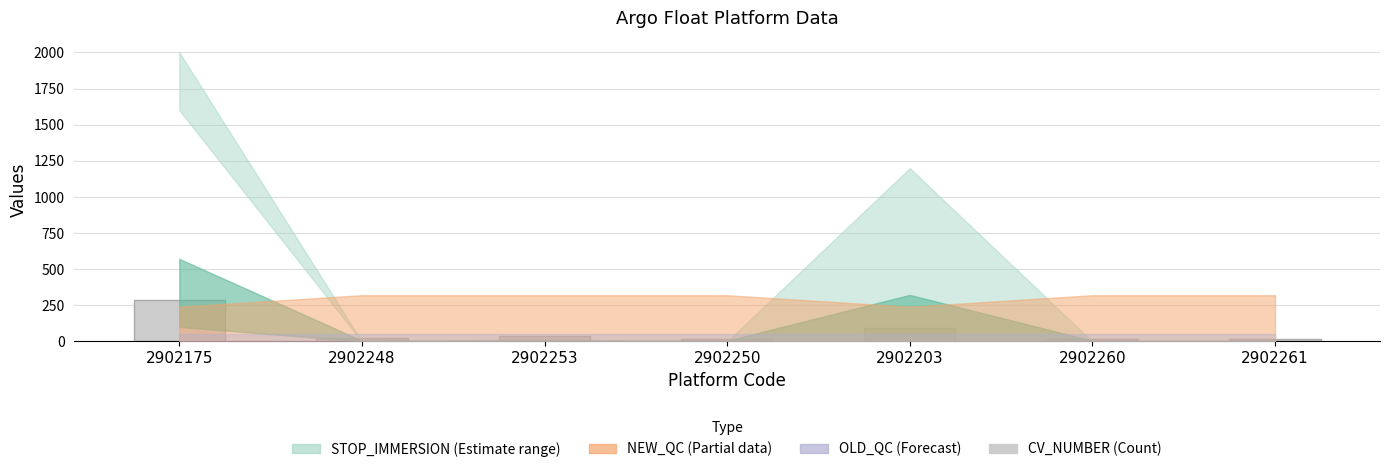

Is it true that the value at 2902203 is 90.0?

True